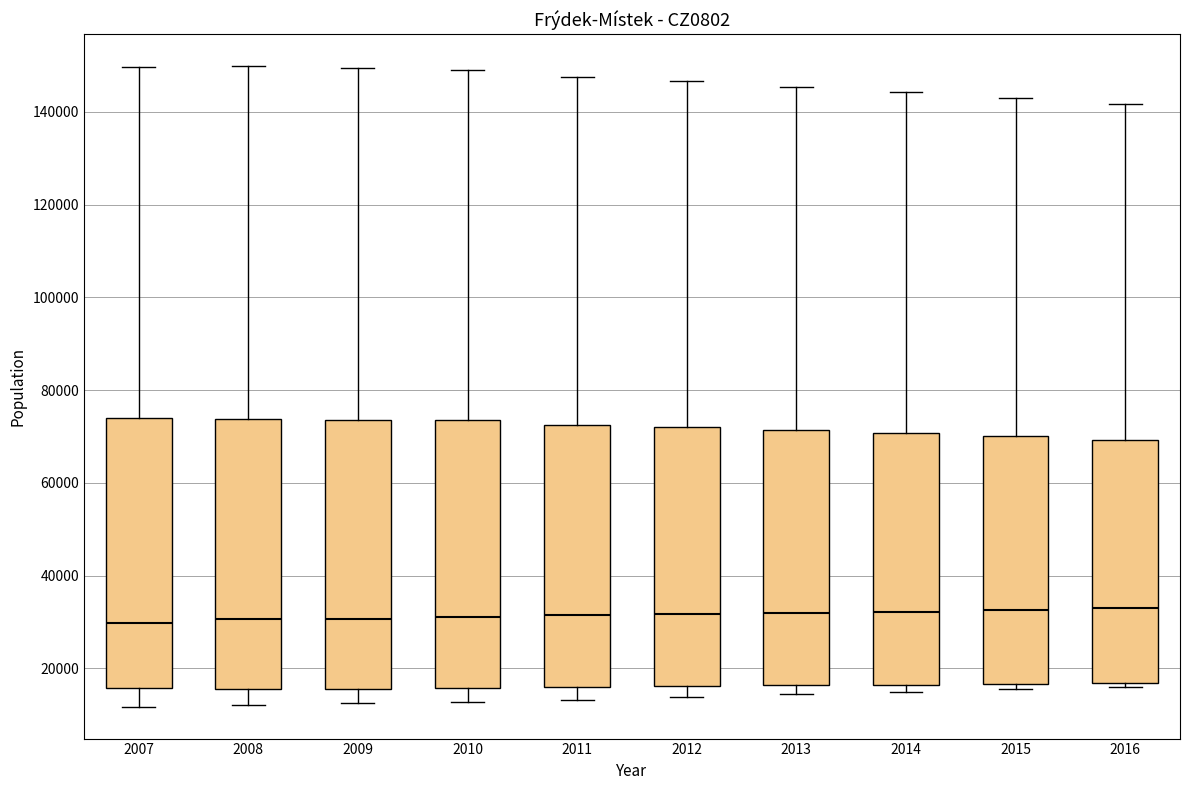

Reading left to right, transcribe this box plot: for each box, give where its median line is, the range the box spans, and where its two whiskers end, as read against the y-axis. The values are not printed on the chart, so give them approximately, as read against the axis.

2007: median 30000, box 16000 to 74000, whiskers 12000 to 150000
2008: median 30000, box 16000 to 74000, whiskers 12000 to 150000
2009: median 30000, box 16000 to 74000, whiskers 12000 to 150000
2010: median 30000, box 16000 to 74000, whiskers 12000 to 150000
2011: median 32000, box 16000 to 72000, whiskers 14000 to 148000
2012: median 32000, box 16000 to 72000, whiskers 14000 to 146000
2013: median 32000, box 16000 to 72000, whiskers 14000 to 146000
2014: median 32000, box 16000 to 70000, whiskers 14000 to 144000
2015: median 32000, box 16000 to 70000, whiskers 16000 (just below the box's lower edge) to 144000
2016: median 32000, box 16000 to 70000, whiskers 16000 (just below the box's lower edge) to 142000